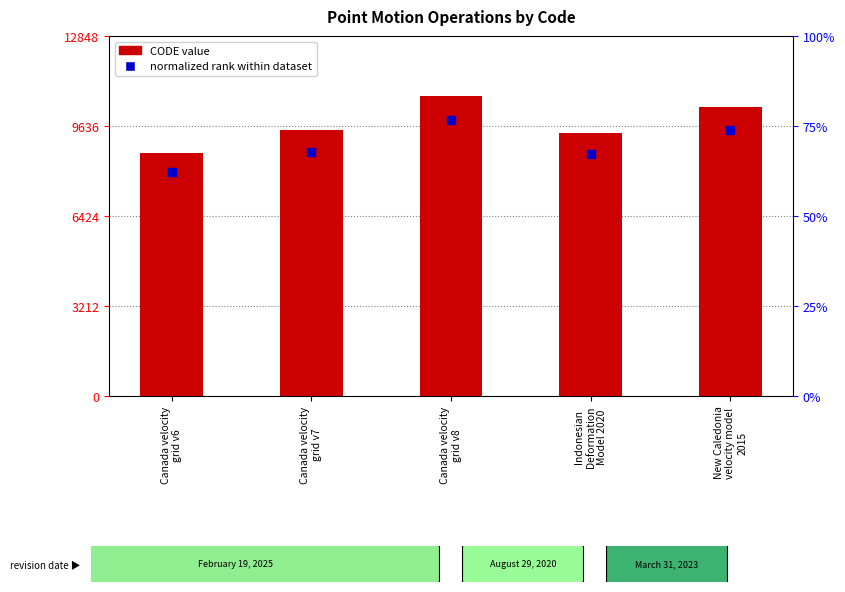

What is the total value across all series at Canada velocity
grid v8?

20557.4